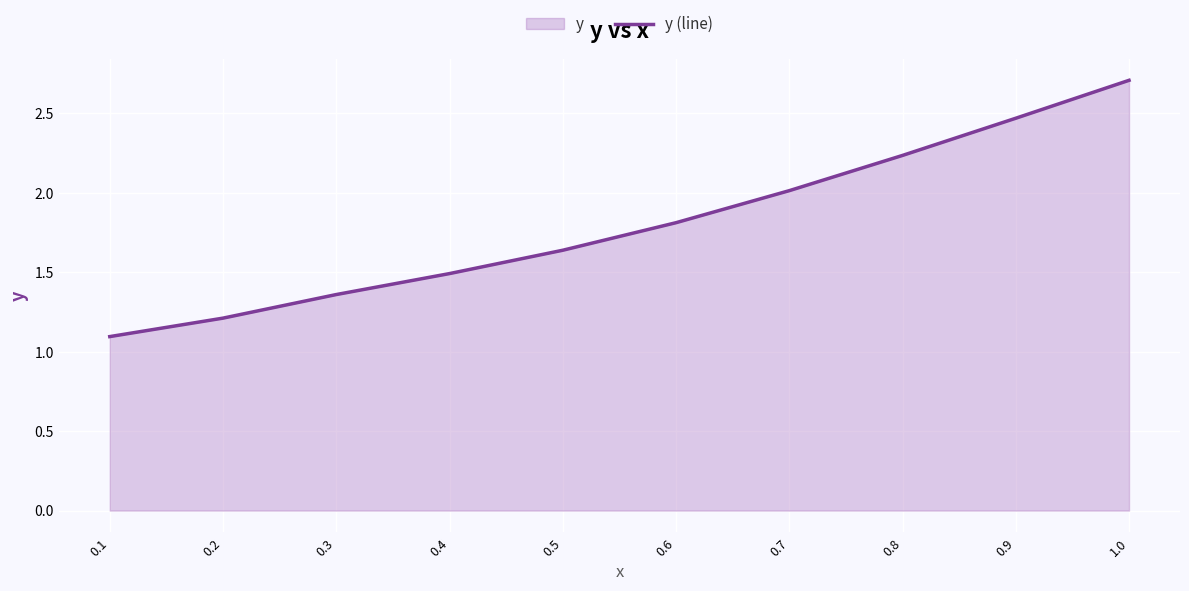

What is the label of the 9th point from the right?

0.2